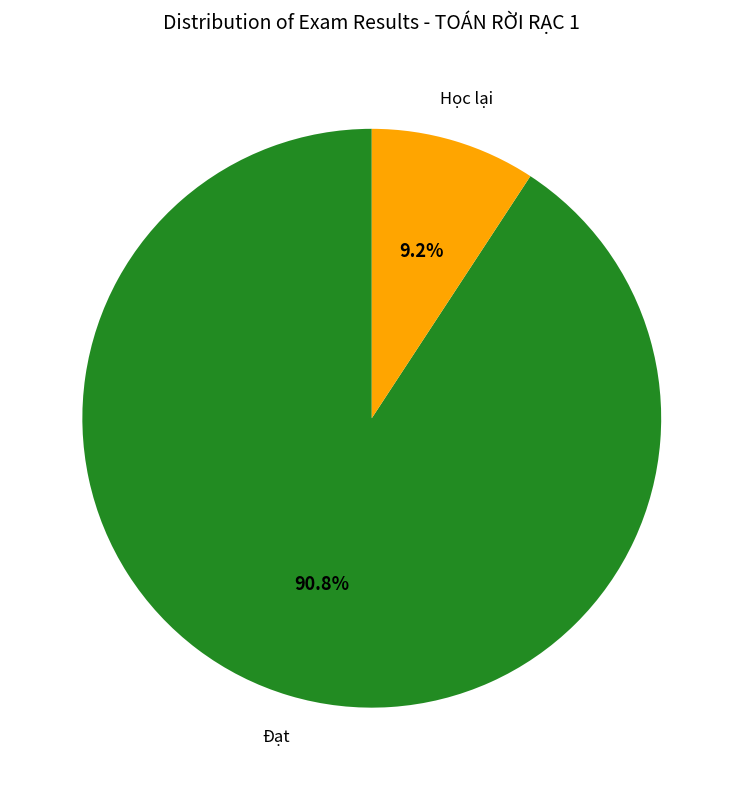

Which category has the biggest portion of the pie?

Đạt